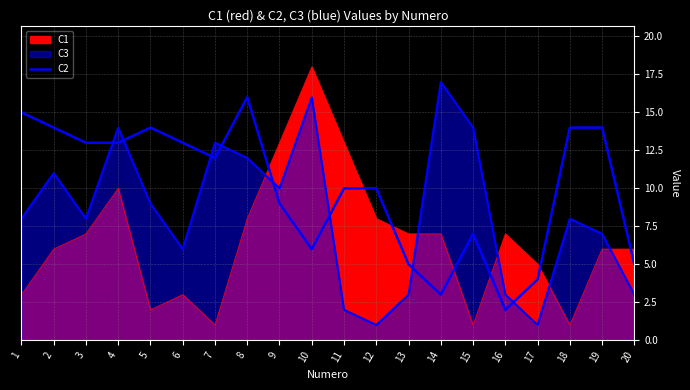

At which category does the data reach its first local peak?

5